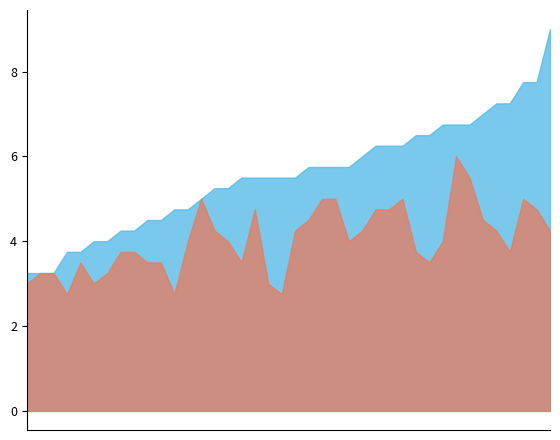

What is the maximum value shown in the chart?

9.0